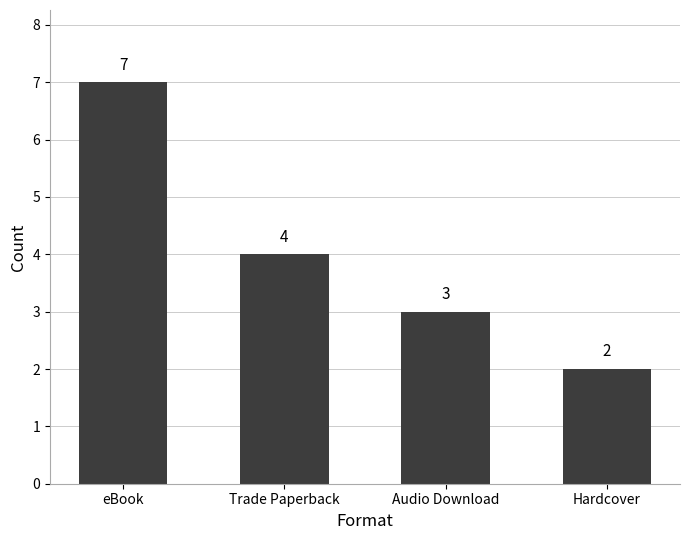

Reading left to right, what are all the values shown in this chart?

7	4	3	2